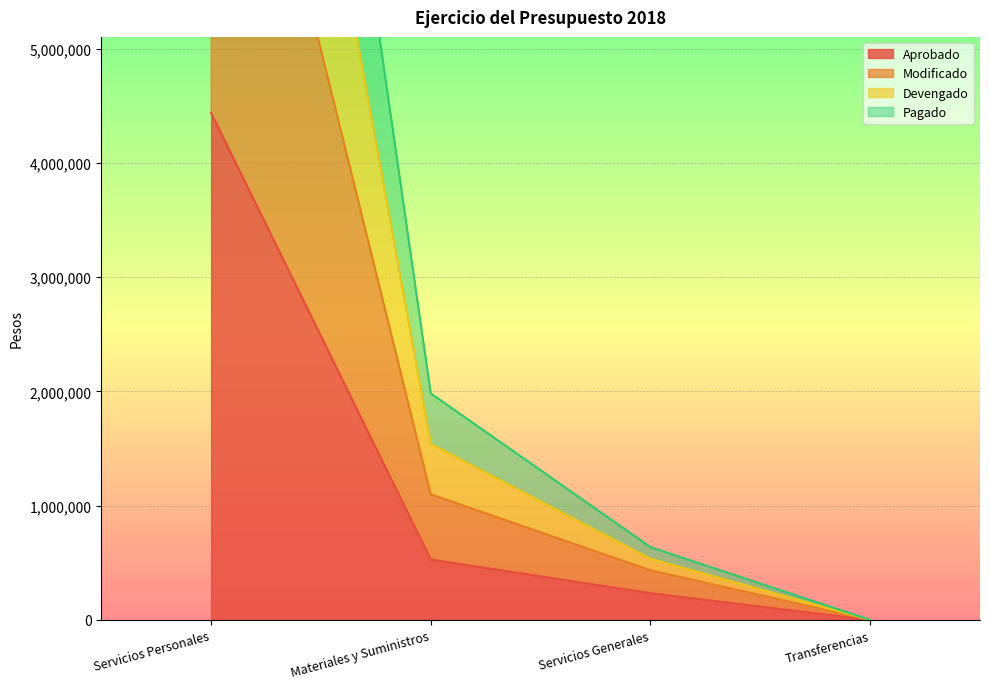

Where is Pagado nearest to the value 4437973?

Materiales y Suministros